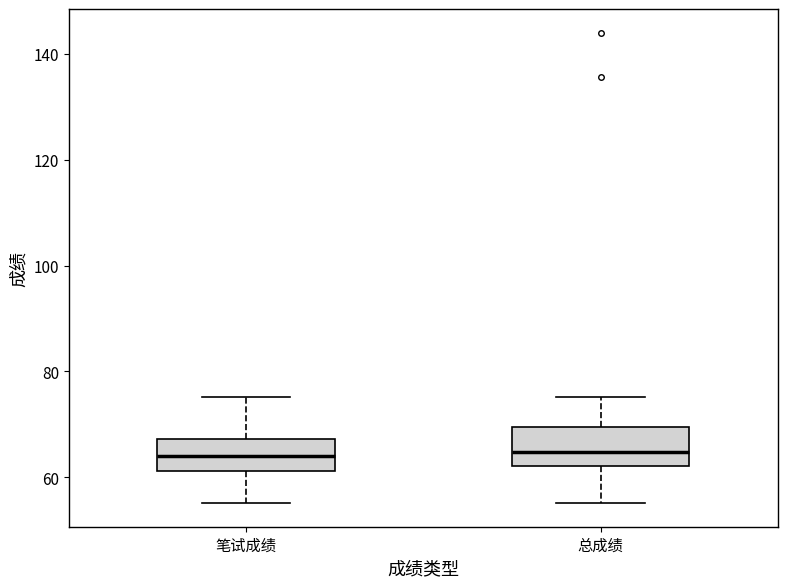

Reading left to right, transcribe this box plot: for each box, give where its median line is, the range the box spans, and where its two whiskers end, as read against the y-axis. The values are not printed on the chart, so give them approximately, as read against the axis.

笔试成绩: median 64, box 62 to 68, whiskers 56 to 76
总成绩: median 64, box 62 to 70, whiskers 56 to 76